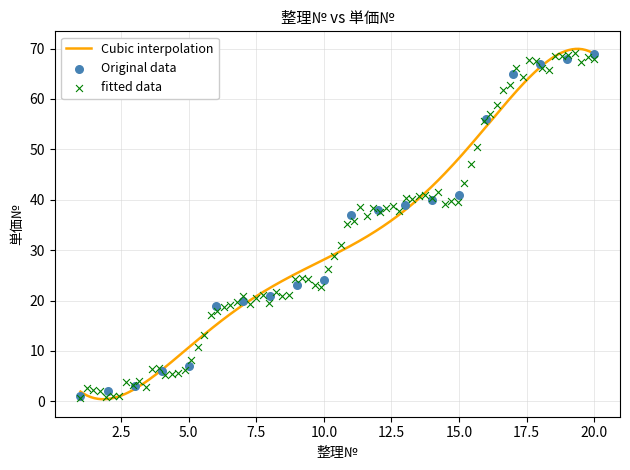

What is the ratio of the value at 13 to the value at 6?

2.1